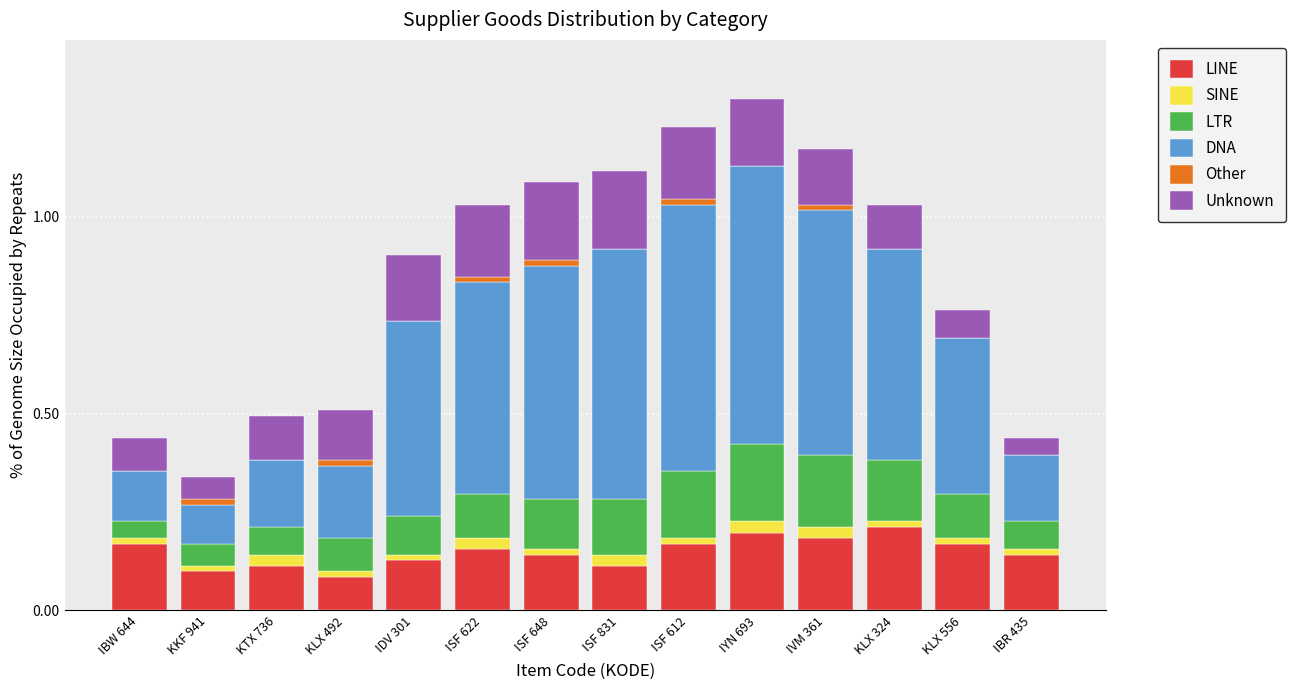

Are the bars horizontal?

No